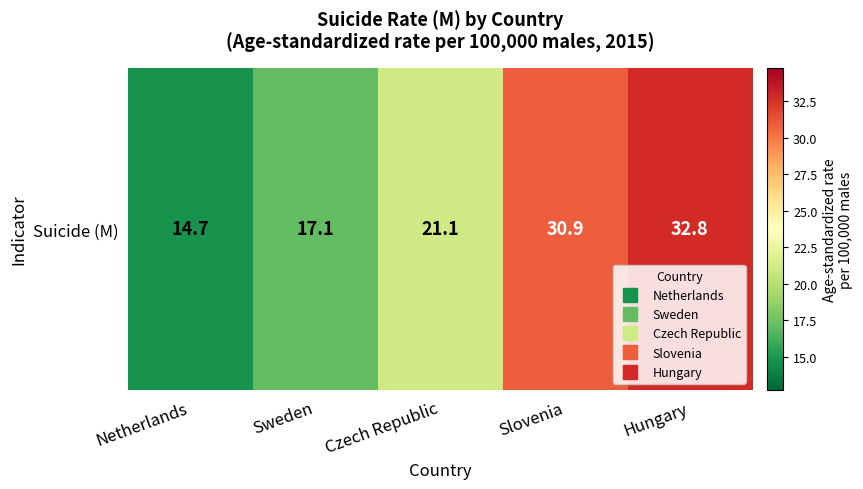

Which label corresponds to the smallest value in the chart?

Netherlands